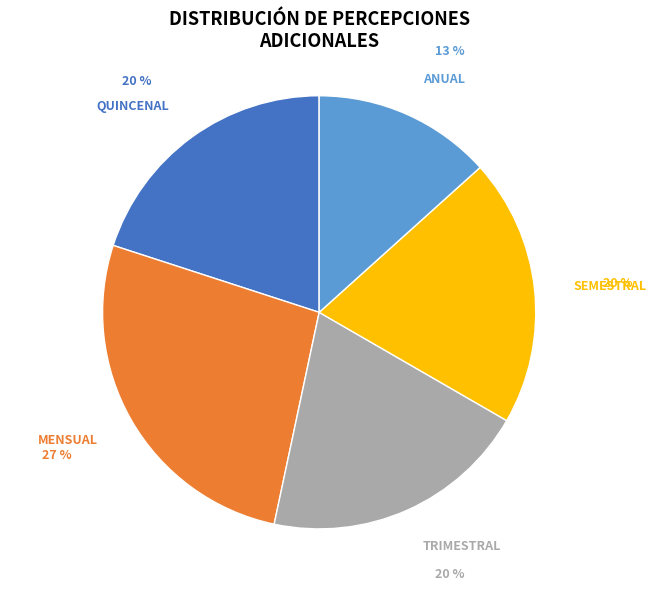

Is there a majority slice in this chart?

No